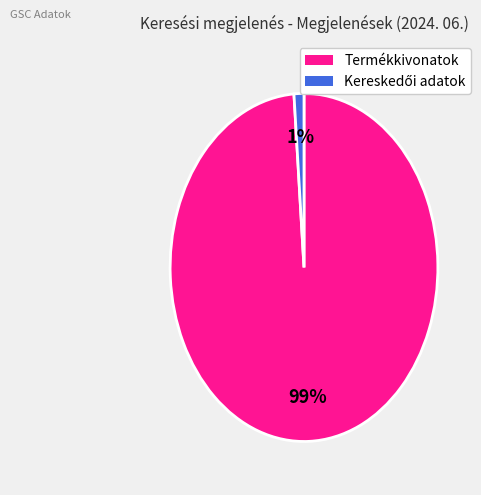

Is it true that Termékkivonatok is 89% of the pie?

False